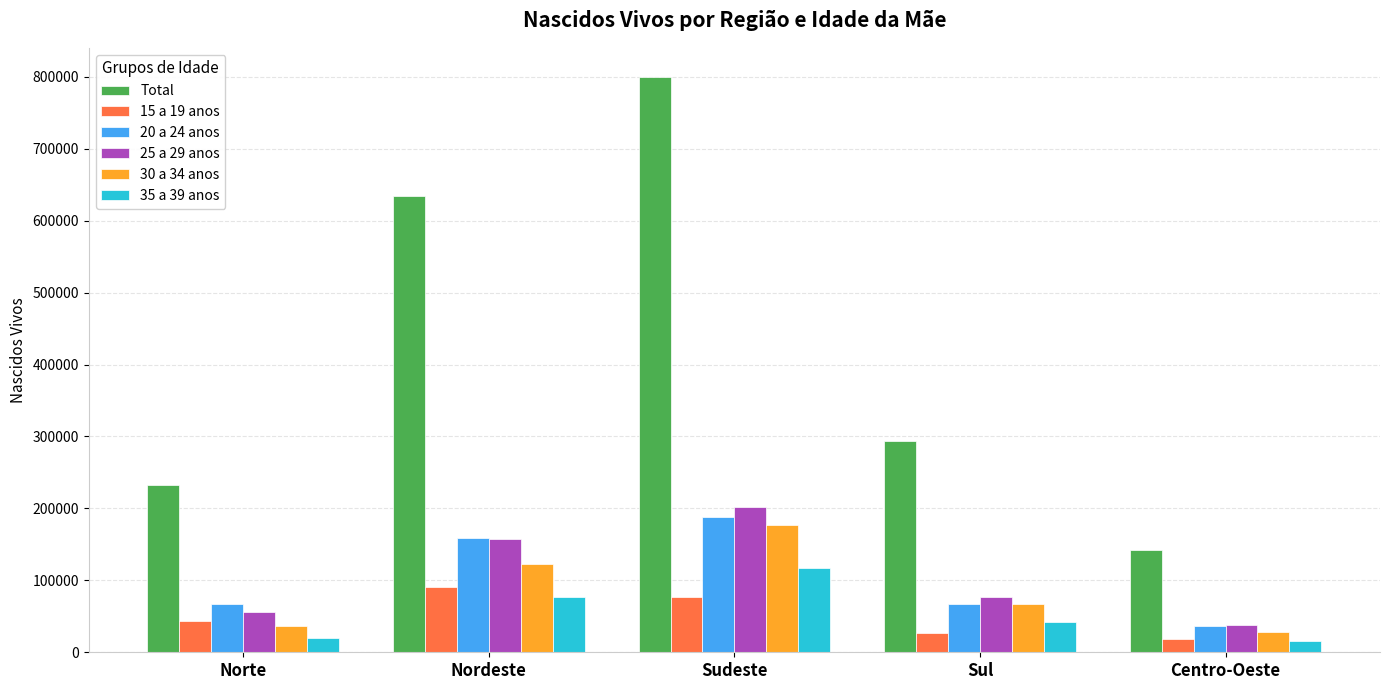

At which category is the sum across all series the highest?

Sudeste